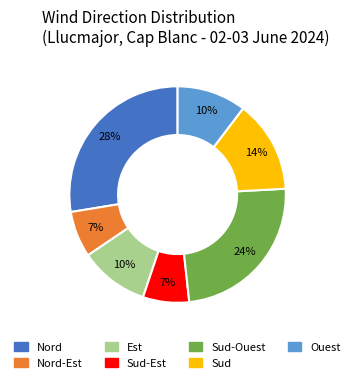

Does any single category account for the majority?

No